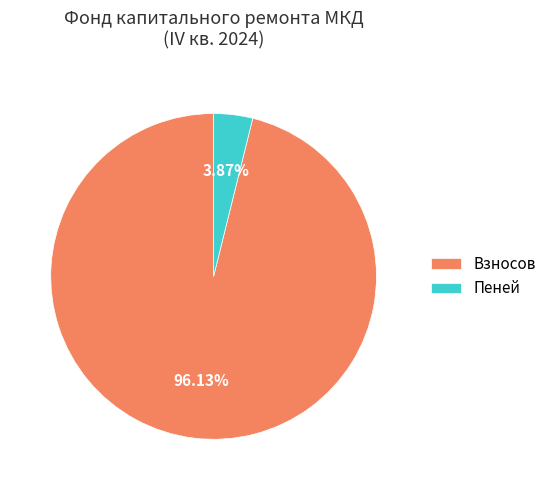

What is the majority slice?

Взносов